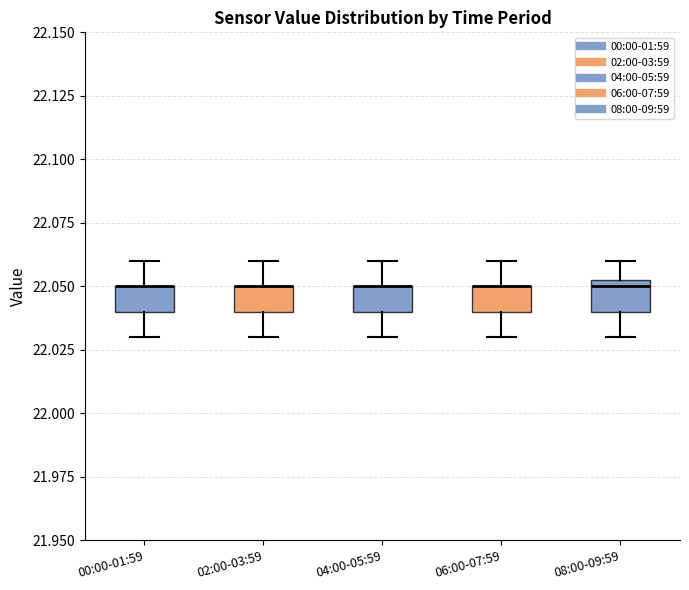

Reading left to right, read every box against the y-axis: the position of its median line, the range the box covers, and the ends of its whiskers. The values are not printed on the chart, so give them approximately, as read against the axis.

00:00-01:59: median 22.050 (drawn on the box's upper edge), box 22.040 to 22.050, whiskers 22.030 to 22.060
02:00-03:59: median 22.050 (drawn on the box's upper edge), box 22.040 to 22.050, whiskers 22.030 to 22.060
04:00-05:59: median 22.050 (drawn on the box's upper edge), box 22.040 to 22.050, whiskers 22.030 to 22.060
06:00-07:59: median 22.050 (drawn on the box's upper edge), box 22.040 to 22.050, whiskers 22.030 to 22.060
08:00-09:59: median 22.050, box 22.040 to 22.055, whiskers 22.030 to 22.060